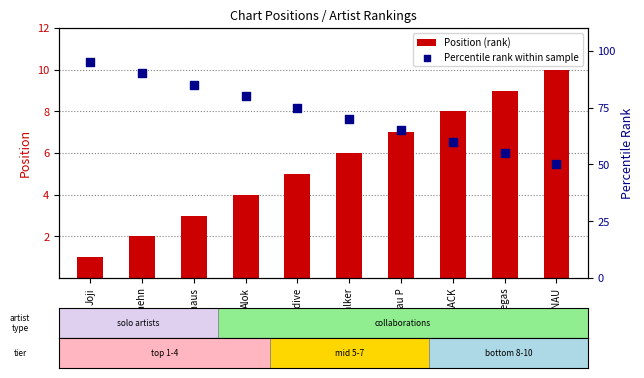

Is the value of Position (rank) at PNAU greater than the value of Percentile rank within sample at PNAU?

No